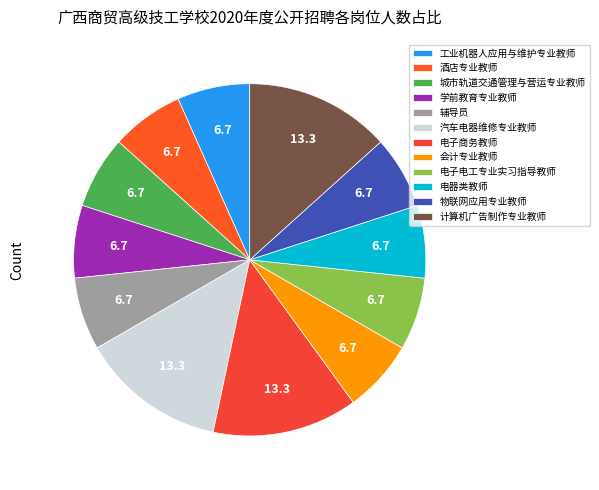

Which has a higher value, 汽车电器维修专业教师 or 计算机广告制作专业教师?

汽车电器维修专业教师